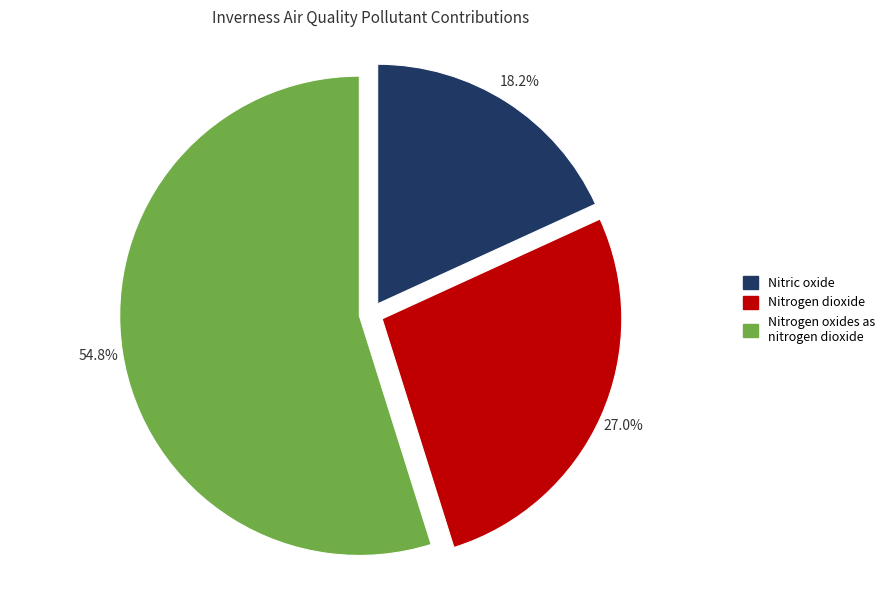

Which slice is the largest?

Nitrogen oxides as nitrogen dioxide